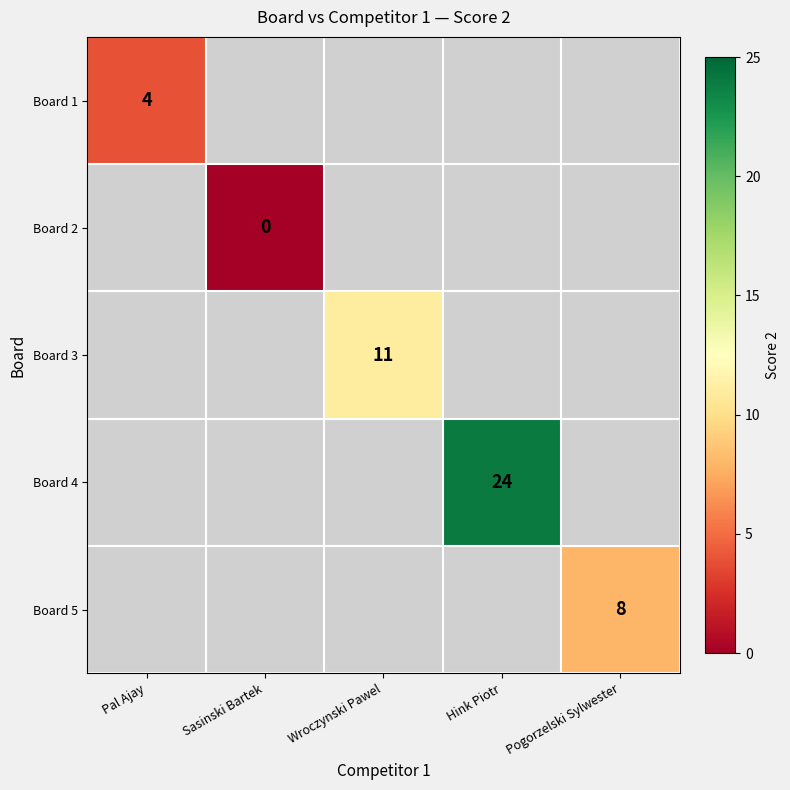

Is it true that Board 5 equals 8 at Pogorzelski Sylwester?

True